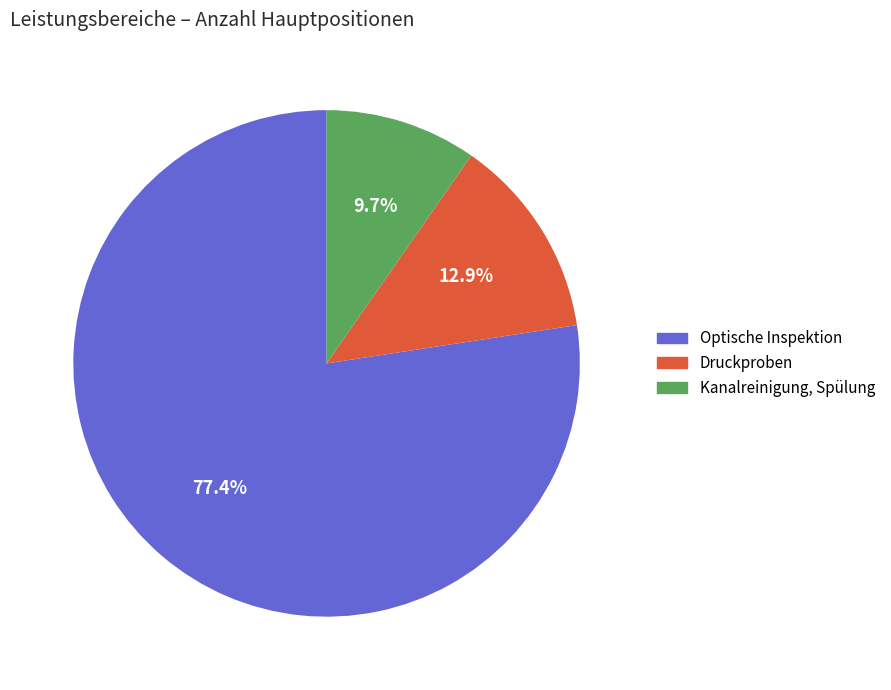

Rank the categories by value from highest to lowest.

Optische Inspektion, Druckproben, Kanalreinigung, Spülung